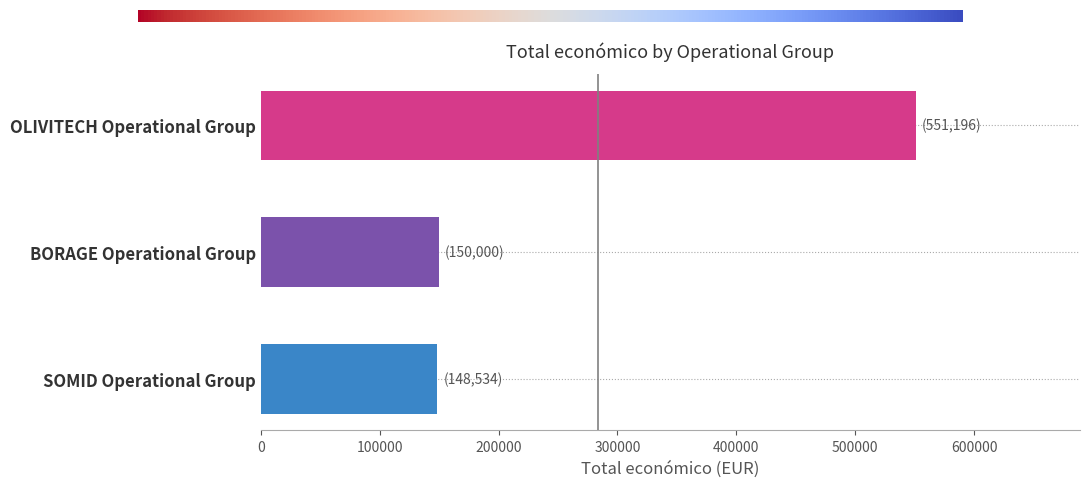

At which label is the value closest to 349865?

BORAGE Operational Group